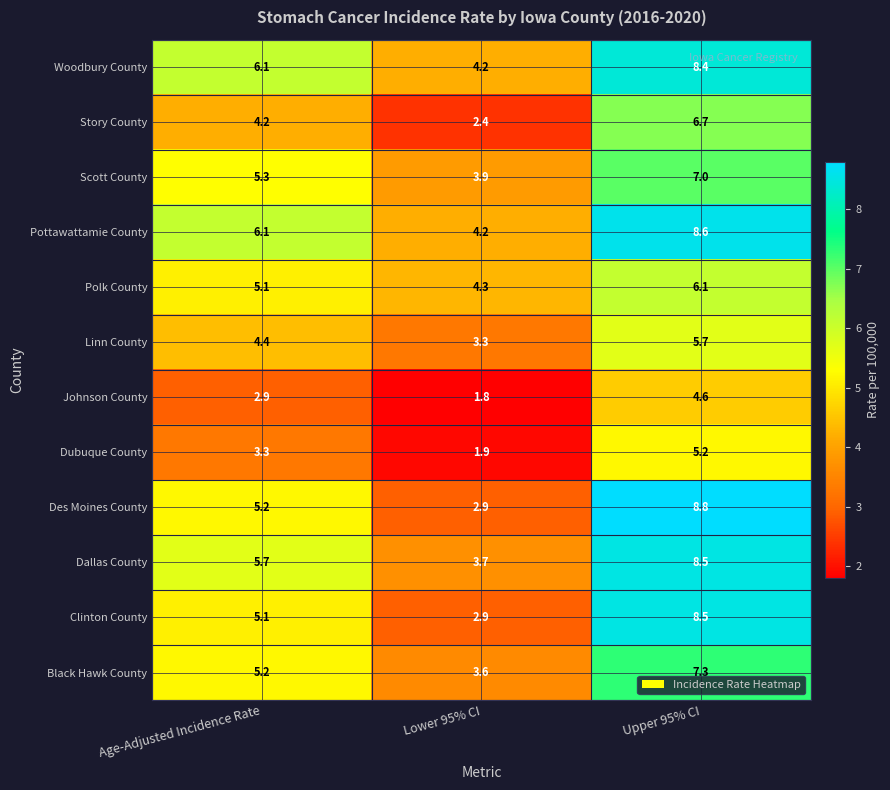

Is the value of Dubuque County at Lower 95% CI greater than the value of Polk County at Upper 95% CI?

No